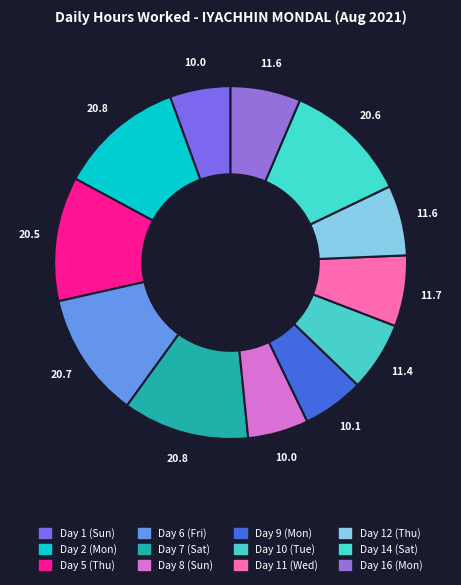

Which has a higher value, Day 11 (Wed) or Day 16 (Mon)?

Day 11 (Wed)